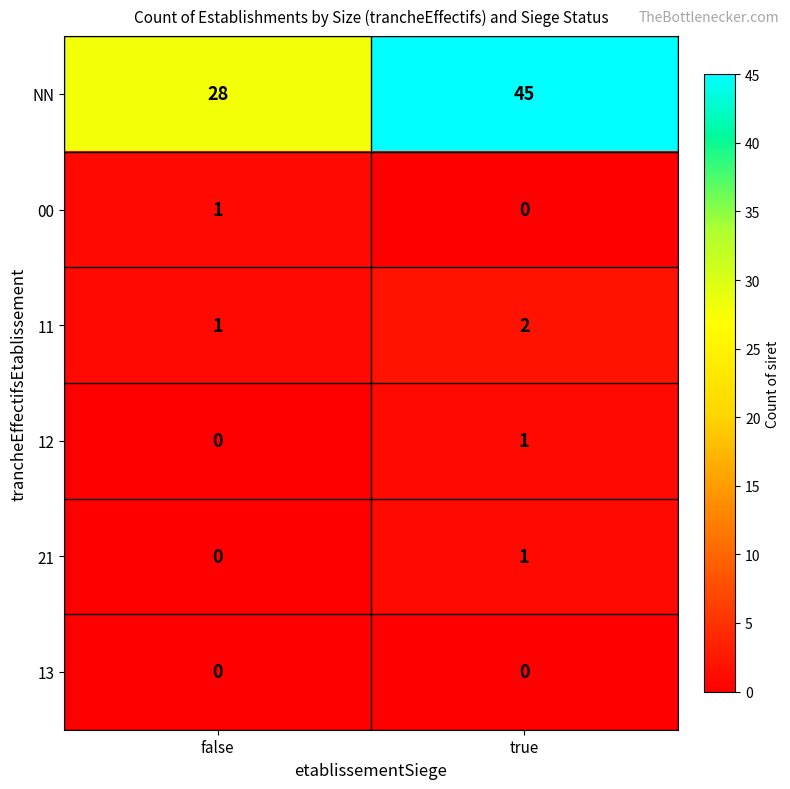

What is the maximum value shown in the chart?

45